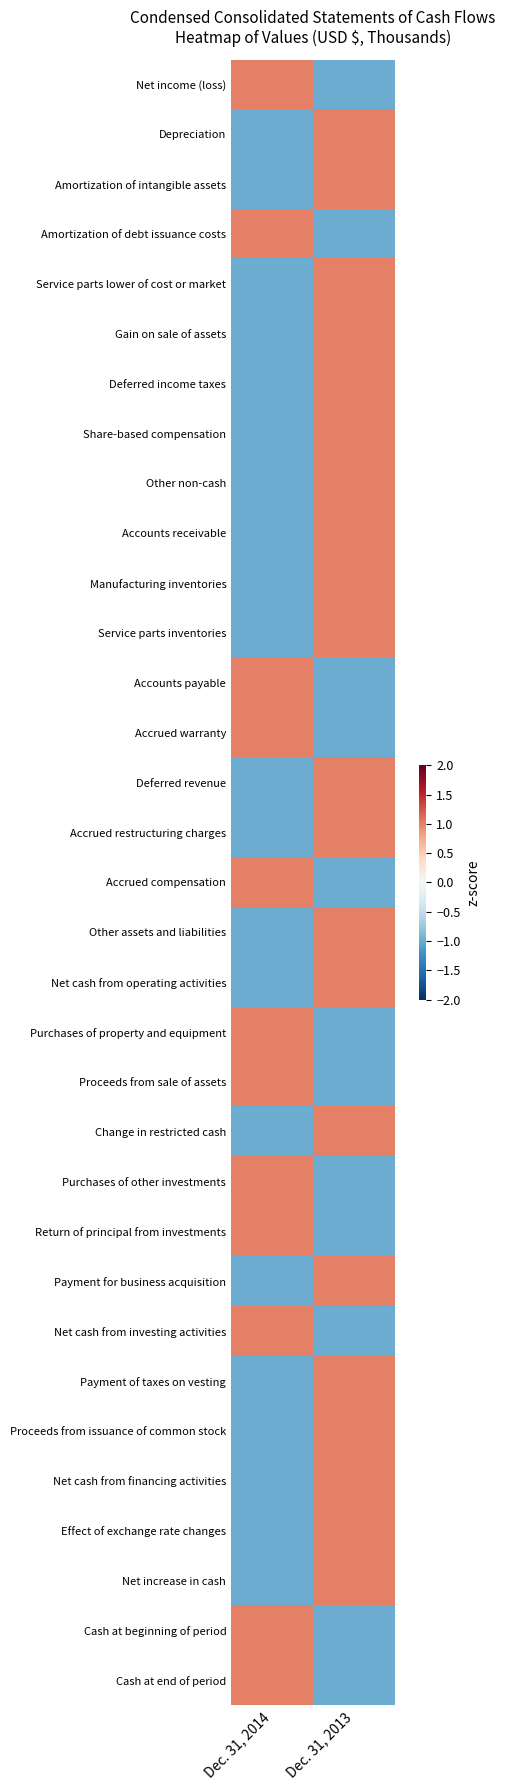

What is the smallest value displayed?

-1